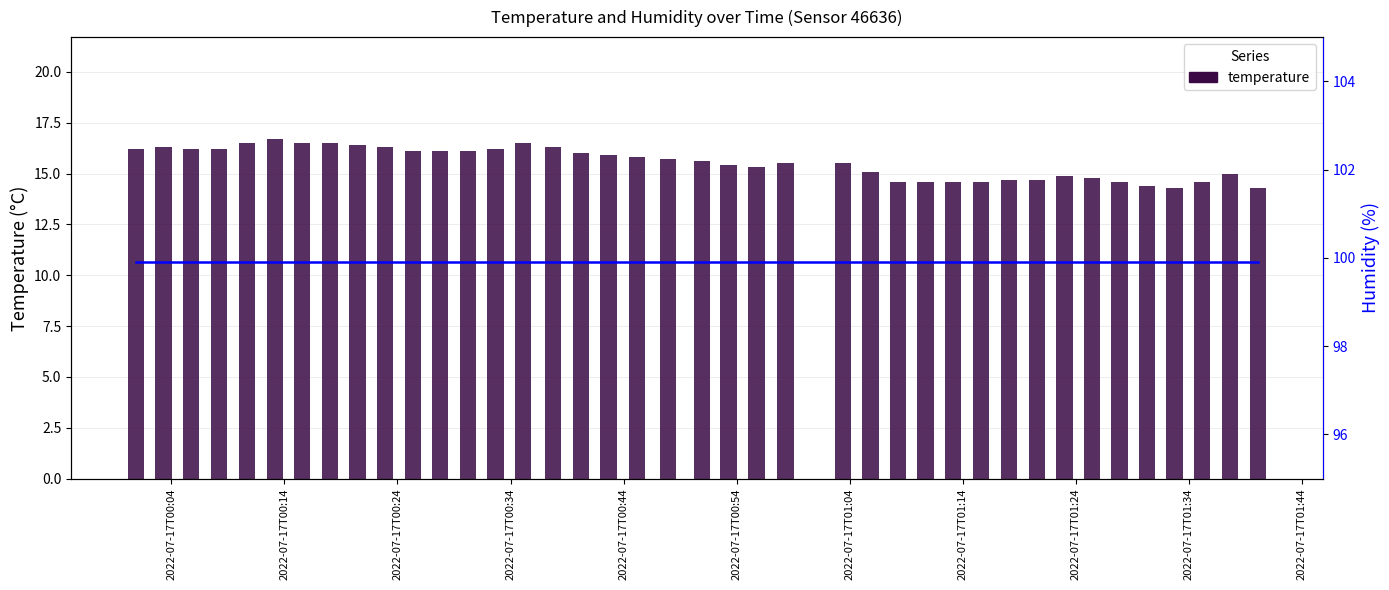

What is the minimum value for temperature?

14.3